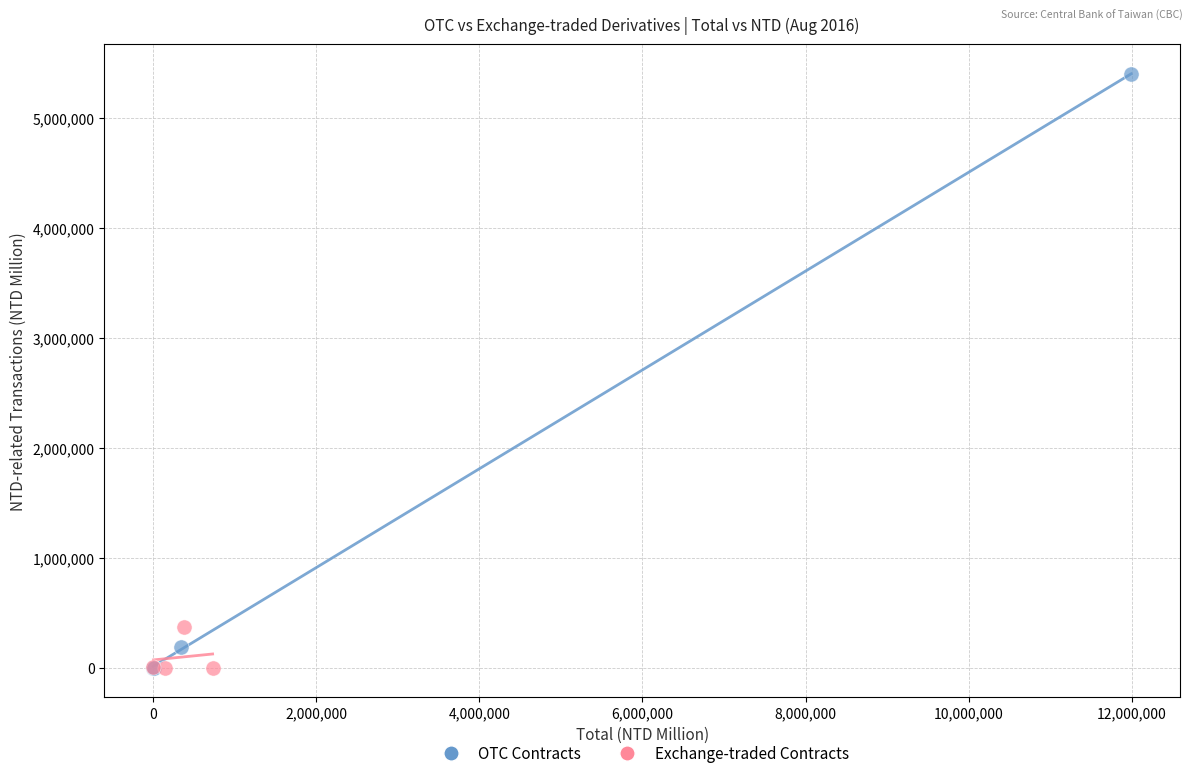

Which series has the widest spread of Y values?

OTC Contracts